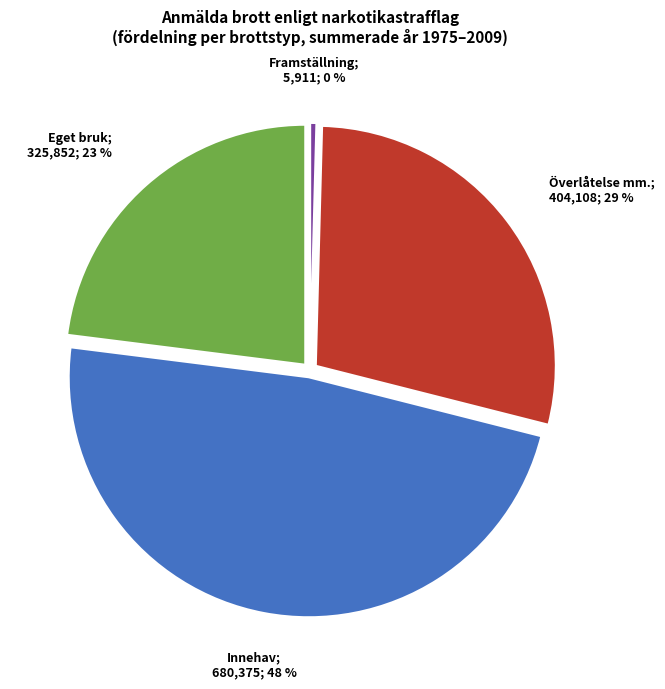

To the nearest percent, what is the difference between the largest and smallest slice percentages?

48%